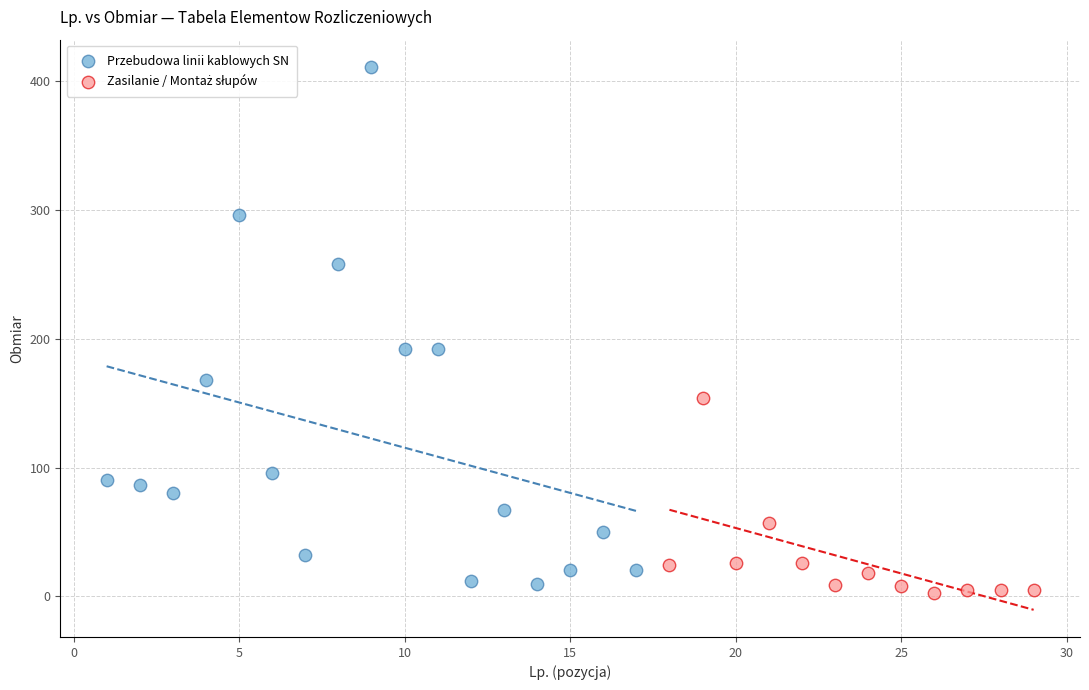

Which series has the largest Y range (max minus min)?

Przebudowa linii kablowych SN